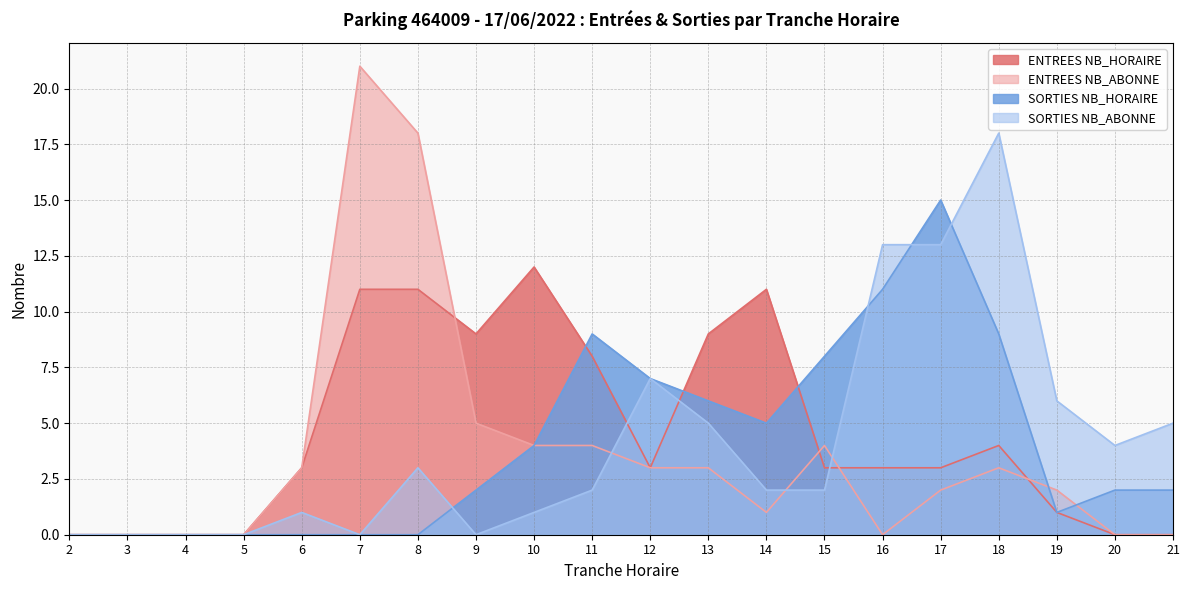

What is the maximum value shown in the chart?

21